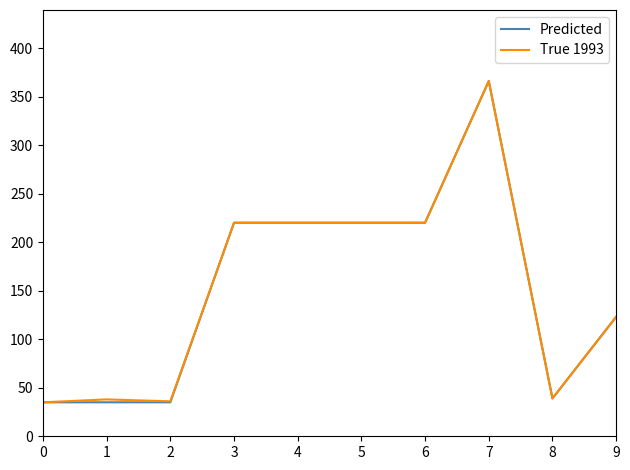

What is the maximum value shown in the chart?

366